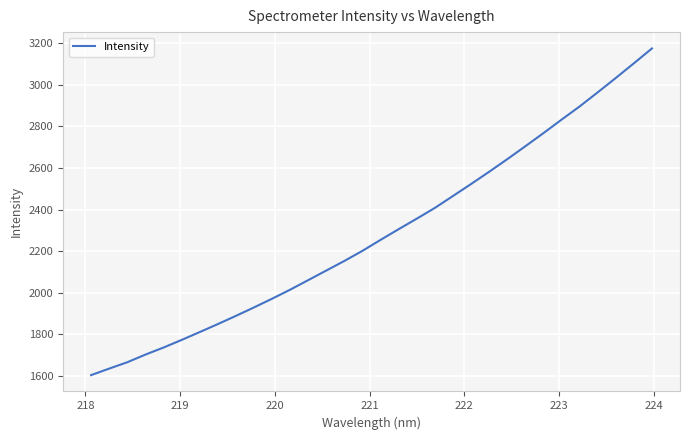

What is the maximum value shown in the chart?

3176.0